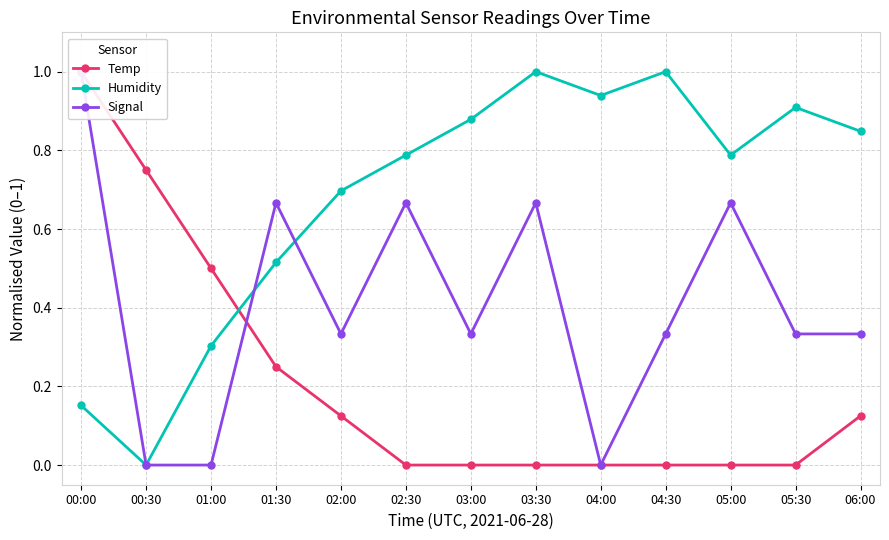

Which category has the highest value in the Humidity series?

03:30